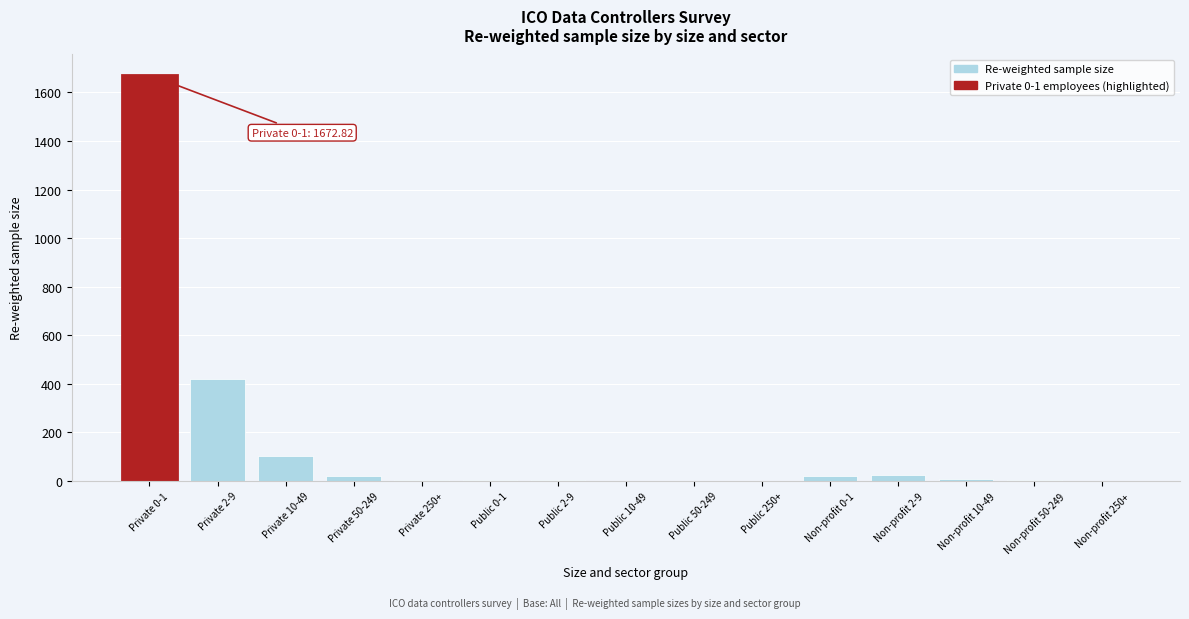

What is the maximum value shown in the chart?

1672.8